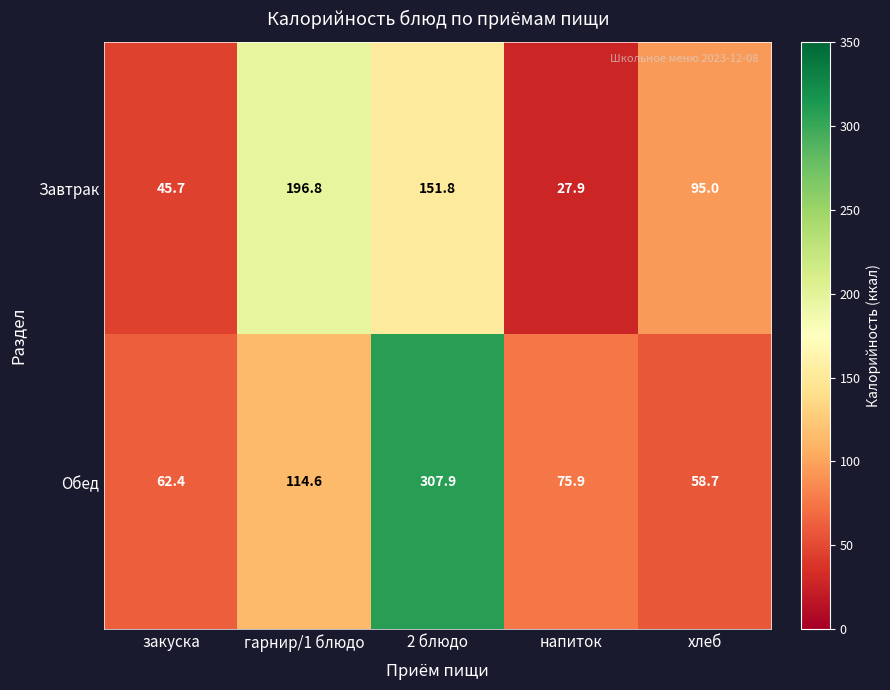

List the series in order of their peak value, lowest first.

Завтрак, Обед